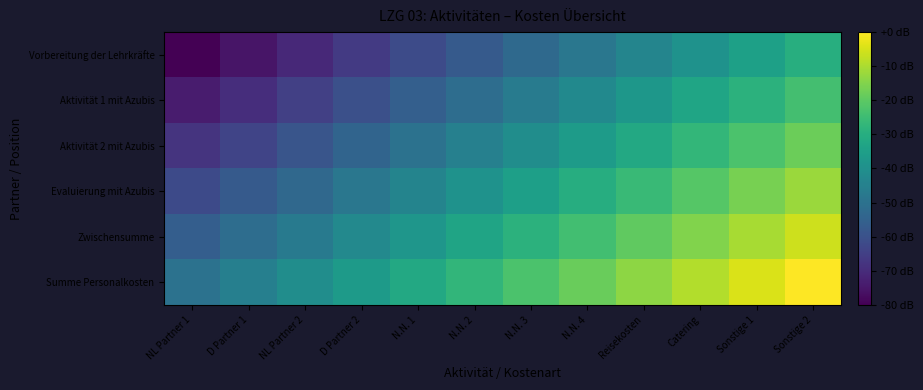

Which series has the largest range (max minus min)?

Vorbereitung der Lehrkräfte